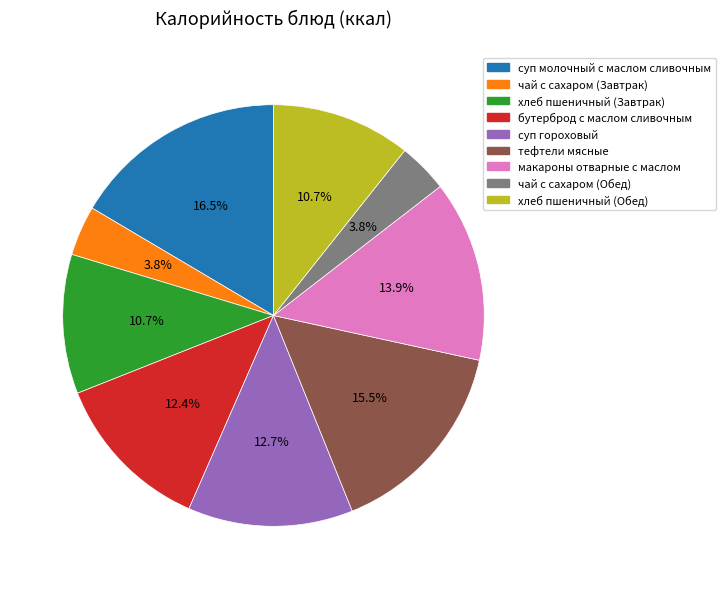

To the nearest percent, what is the average slice percentage?

11%